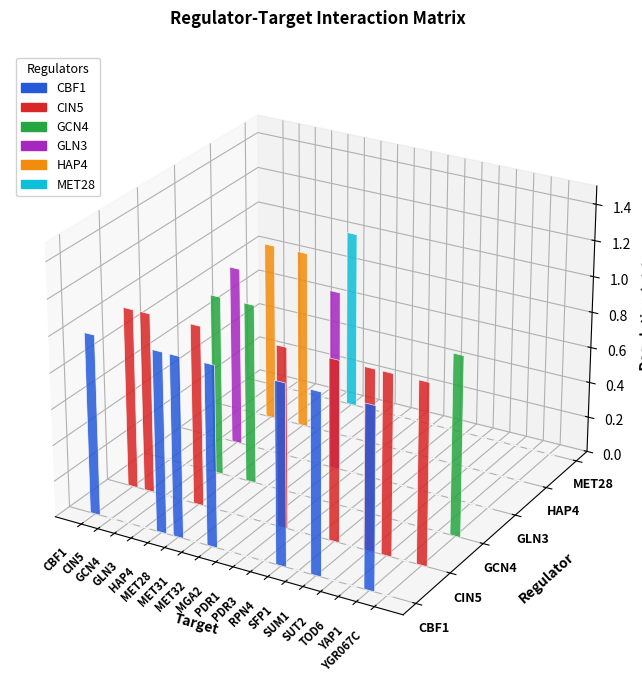

What is the difference between the maximum and minimum values in the HAP4 series?

1